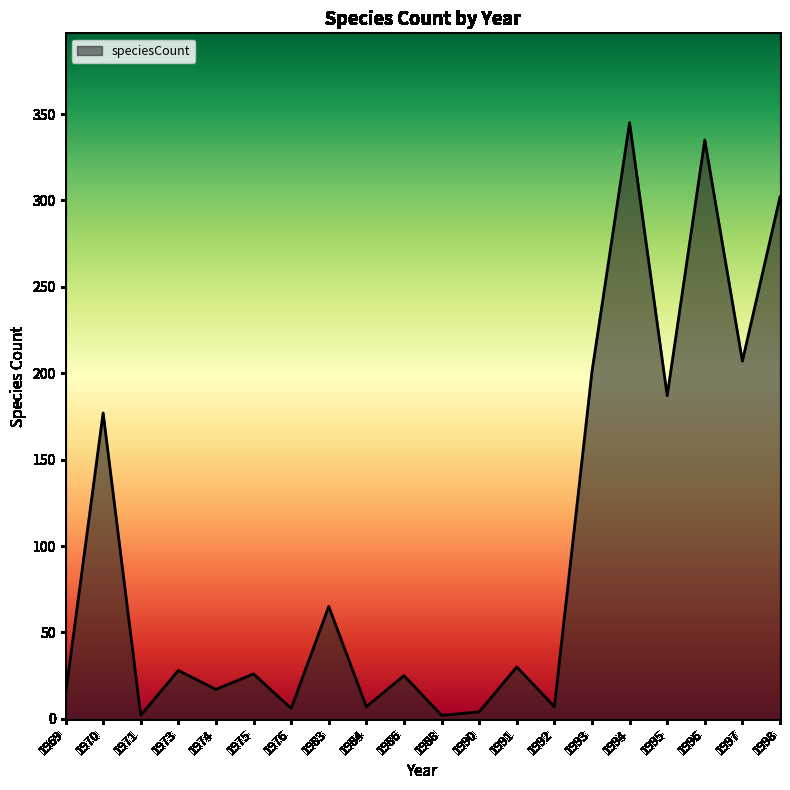

Does the chart have visible grid lines?

No